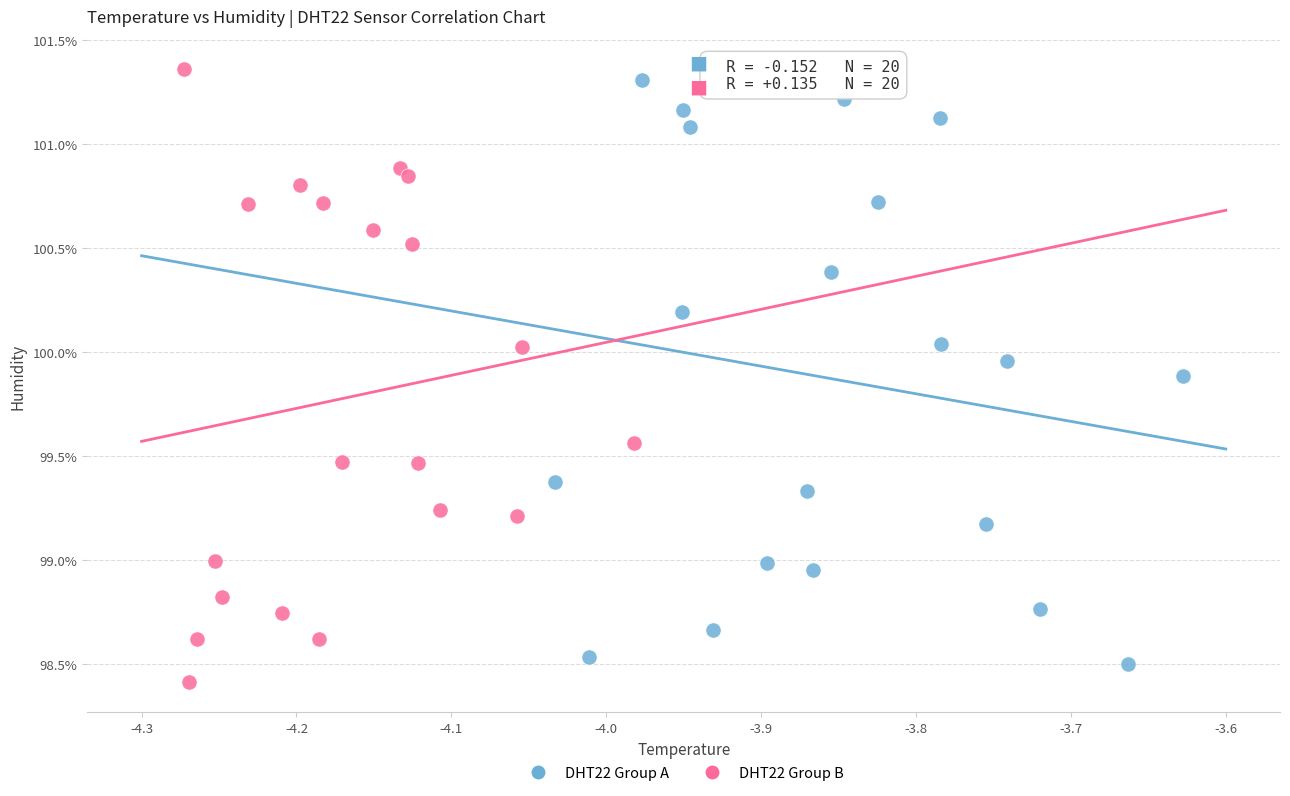

Which series reaches the minimum Y coordinate?

DHT22 Group B